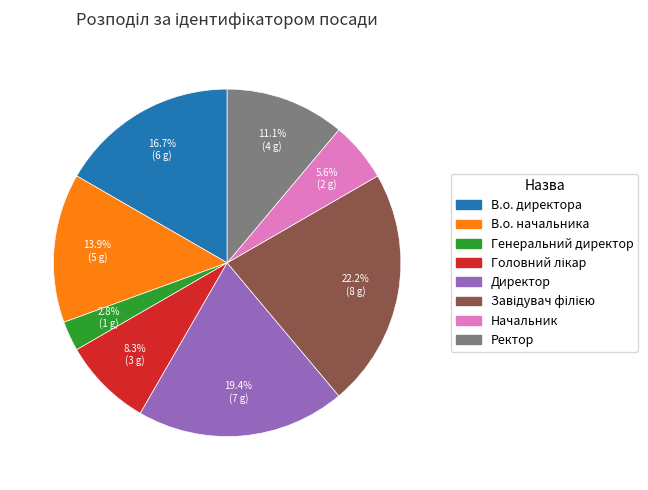

What is the ratio of the value at В.о. начальника to the value at В.о. директора?

0.8